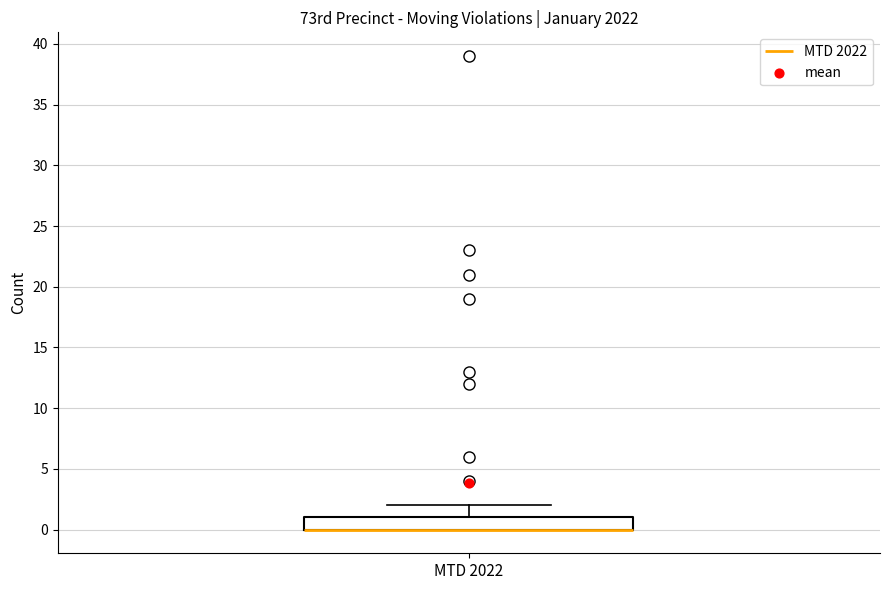

Read this box plot against the y-axis: the position of the median line, the range covered by the box, and the ends of both whiskers. The values are not printed on the chart, so give them approximately, as read against the axis.

median 0 (drawn on the box's lower edge), box 0 to 1, whiskers 0 to 2